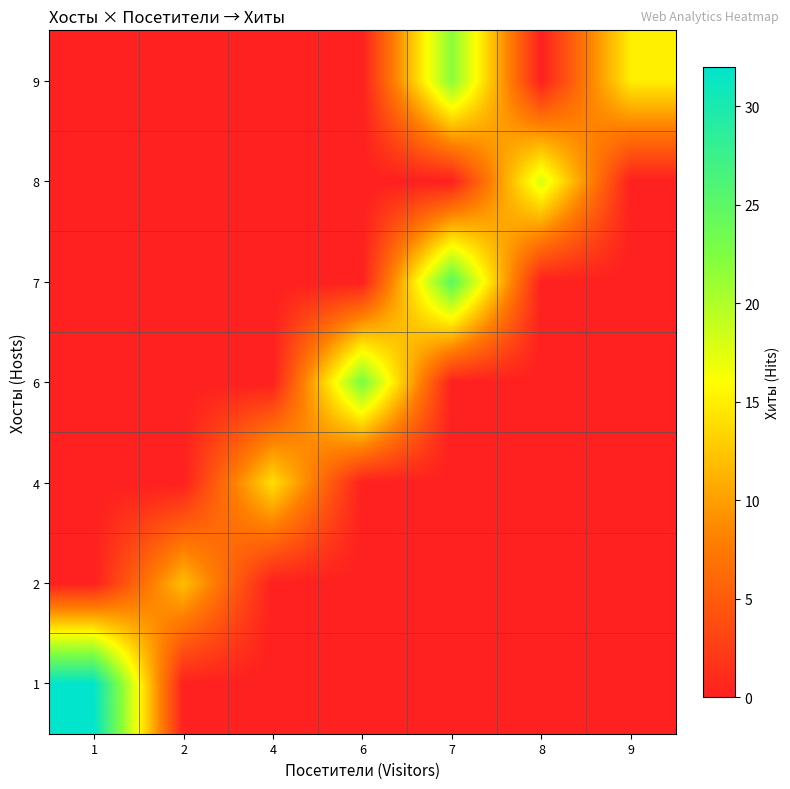

Reading left to right, list all the values displayed in this chart.

1: 1=32	2=0	4=0	6=0	7=0	8=0	9=0
2: 1=0	2=12	4=0	6=0	7=0	8=0	9=0
4: 1=0	2=0	4=14	6=0	7=0	8=0	9=0
6: 1=0	2=0	4=0	6=23	7=0	8=0	9=0
7: 1=0	2=0	4=0	6=0	7=25	8=0	9=0
8: 1=0	2=0	4=0	6=0	7=0	8=18	9=0
9: 1=0	2=0	4=0	6=0	7=22	8=0	9=15